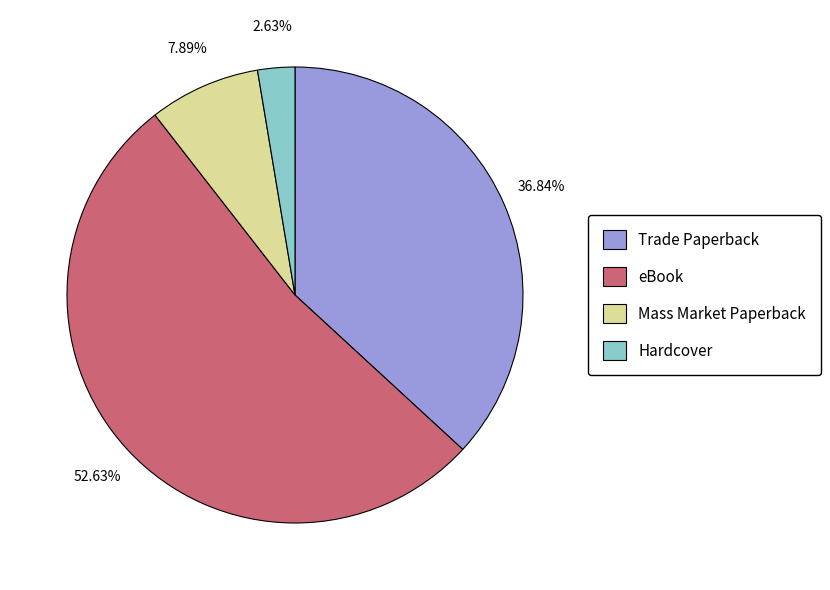

Which slice represents more than half of the pie?

eBook